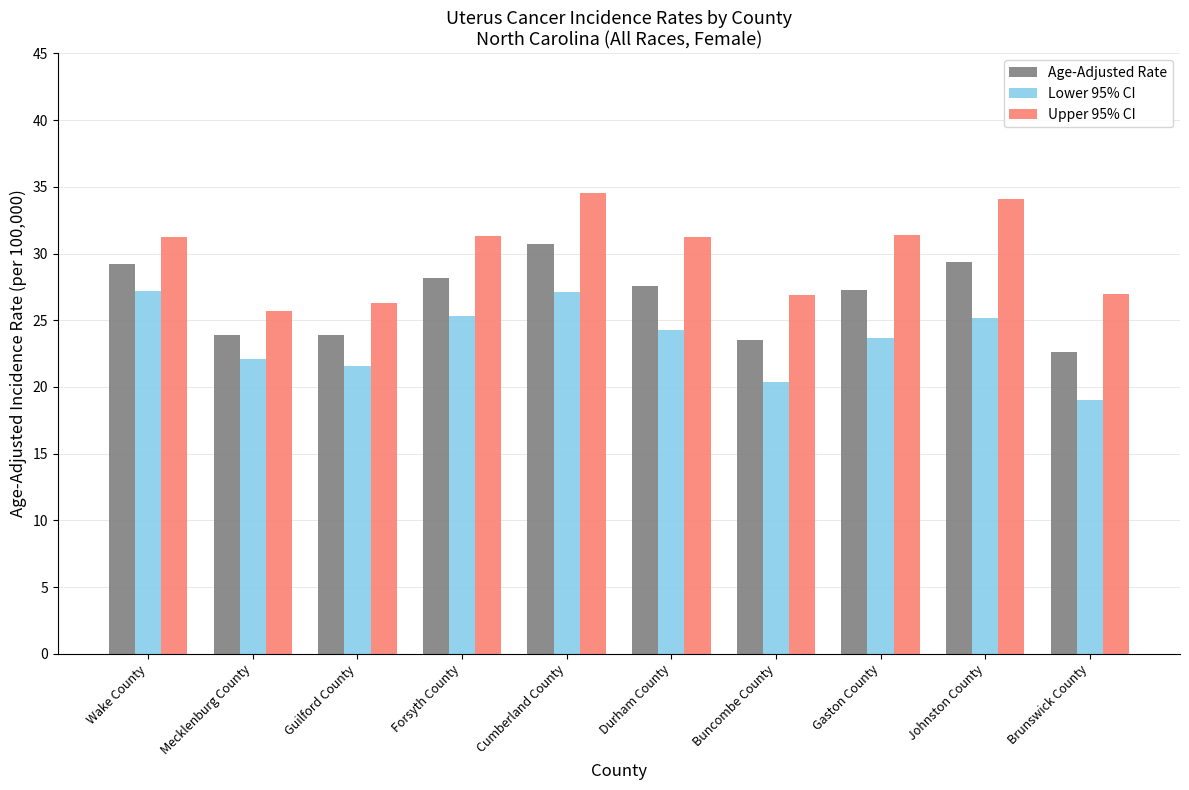

What are all the series names shown in the legend?

Age-Adjusted Rate, Lower 95% CI, Upper 95% CI